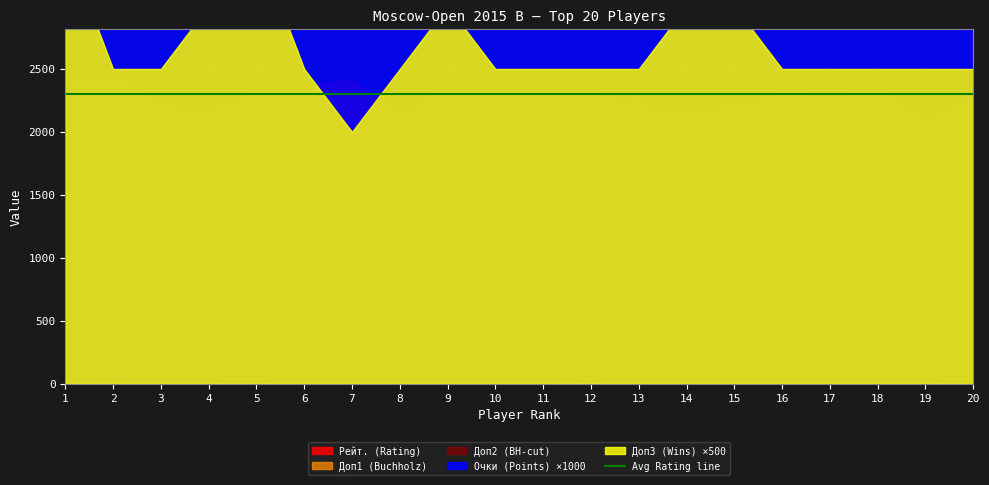

True or false: Доп2 (BH-cut) and Доп1 (Buchholz) intersect in this chart.

False